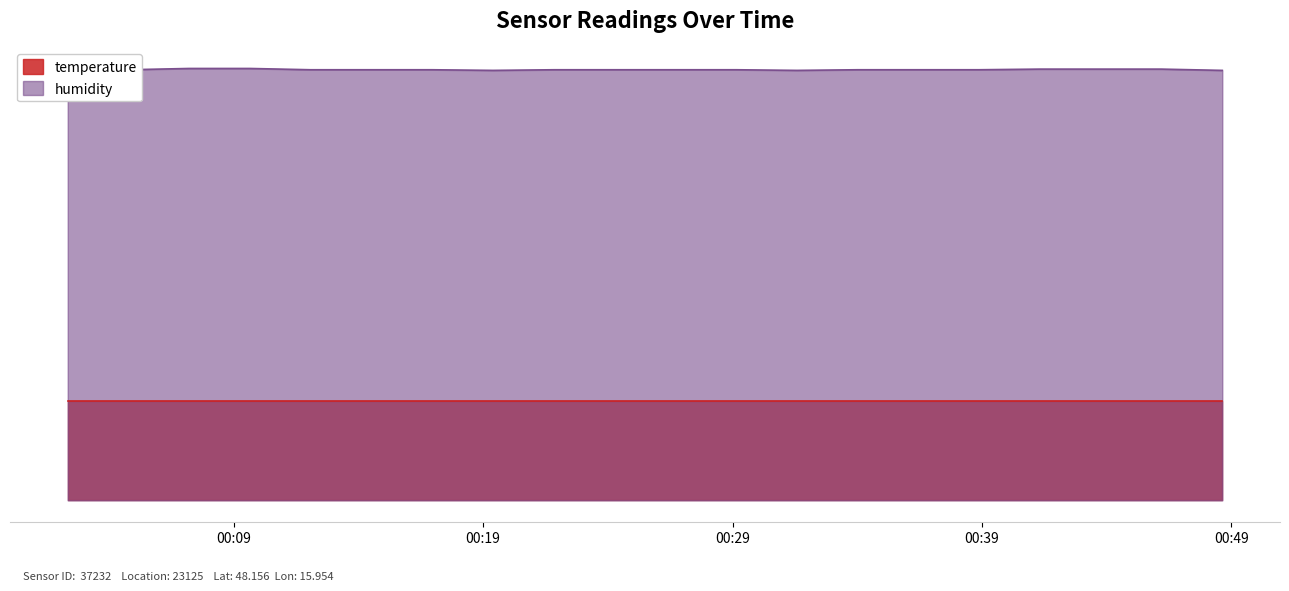

How many interior local valleys (lower than both neighbors) does the data have?

3